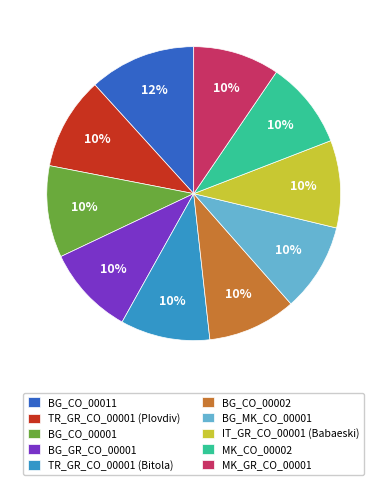

What is the ratio of the value at BG_GR_CO_00001 to the value at TR_GR_CO_00001 (Bitola)?

1.0